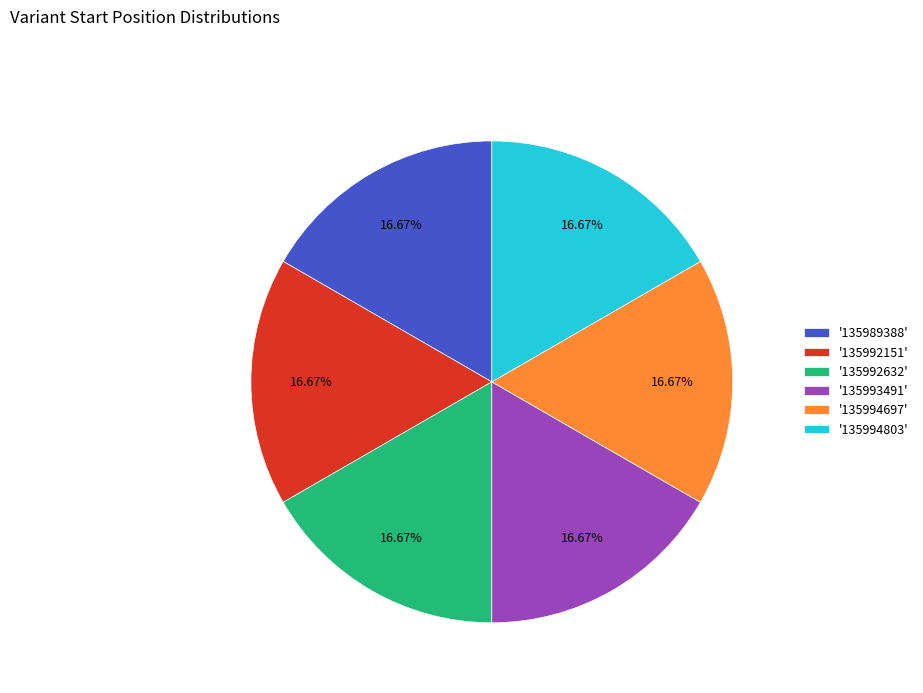

What is the ratio of the value at '135992632' to the value at '135994803'?

1.0